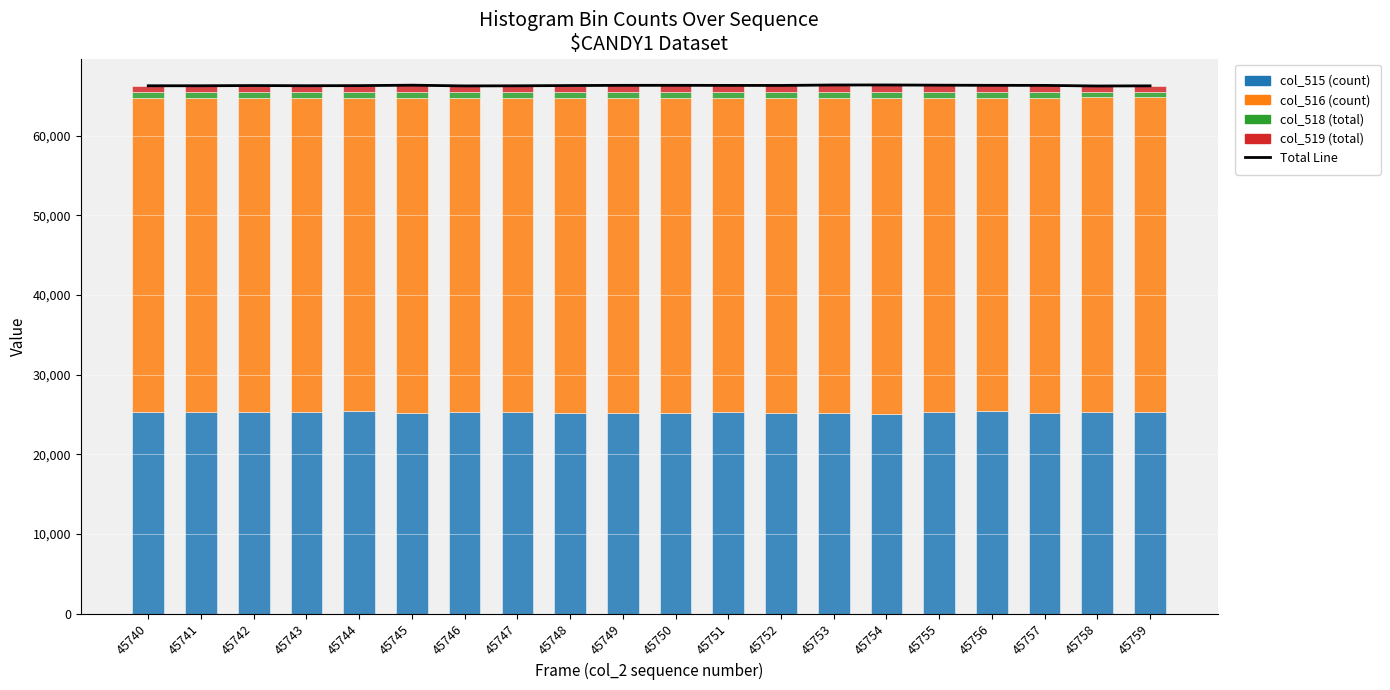

What is the spread (max minus min) of values at 45740?

65535